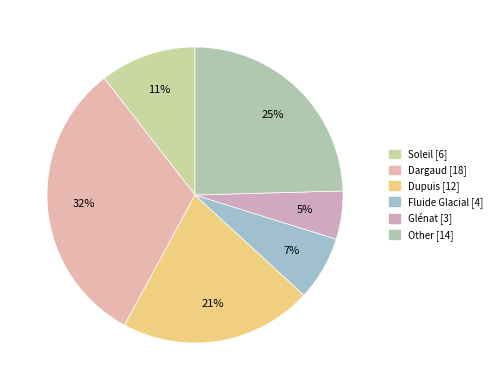

Rank the categories by value from lowest to highest.

Glénat, Fluide Glacial, Soleil, Dupuis, Other, Dargaud